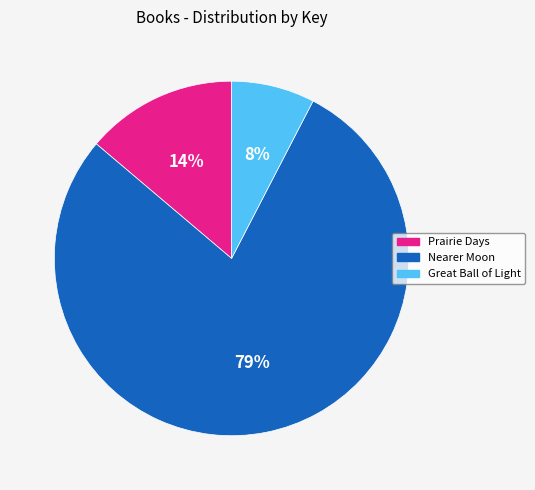

To the nearest percent, what is the average slice percentage?

33%